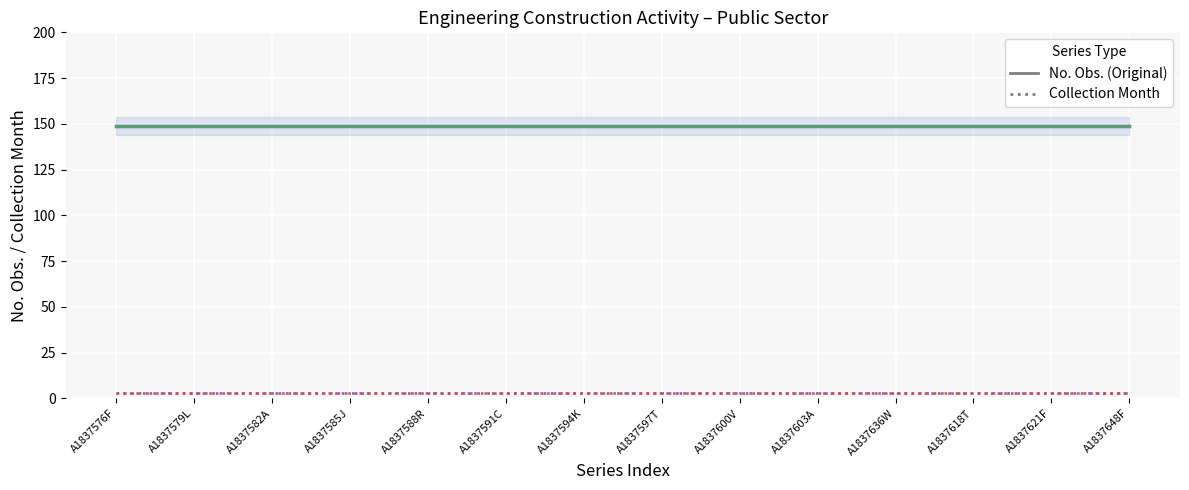

True or false: Work Done – Collection Month and Work Commenced – Collection Month intersect in this chart.

False